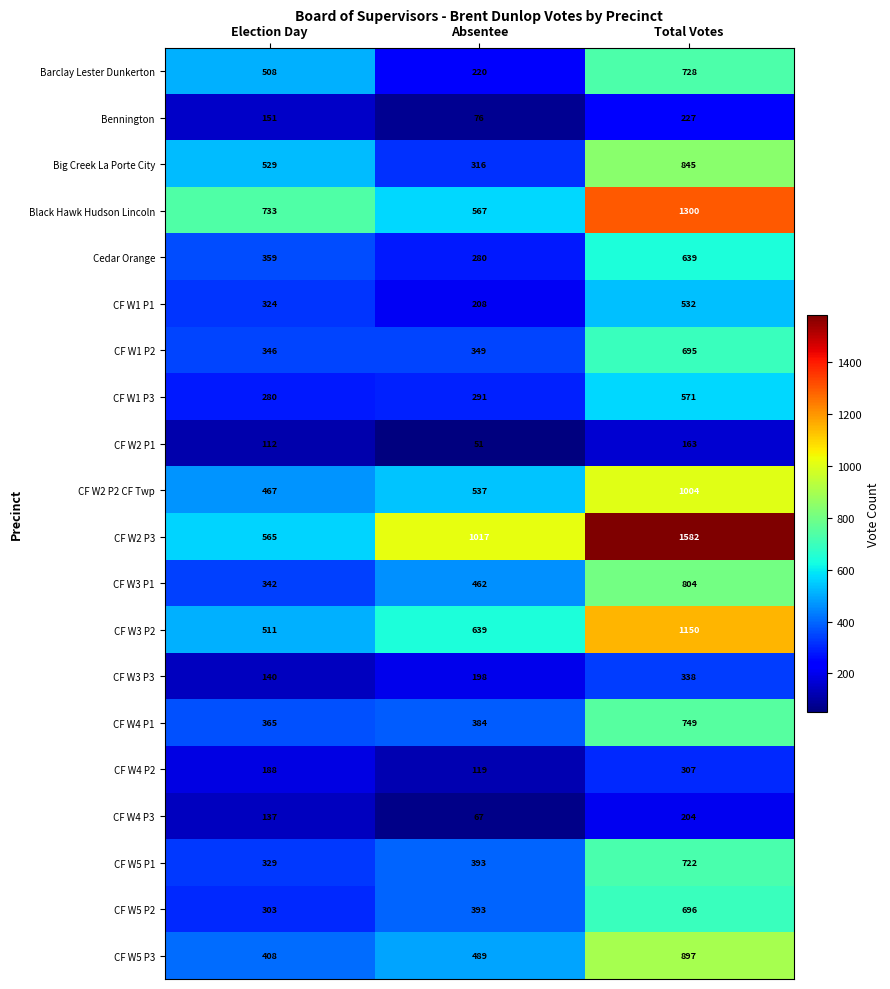

What is the sum of all CF W1 P3 values?

1142